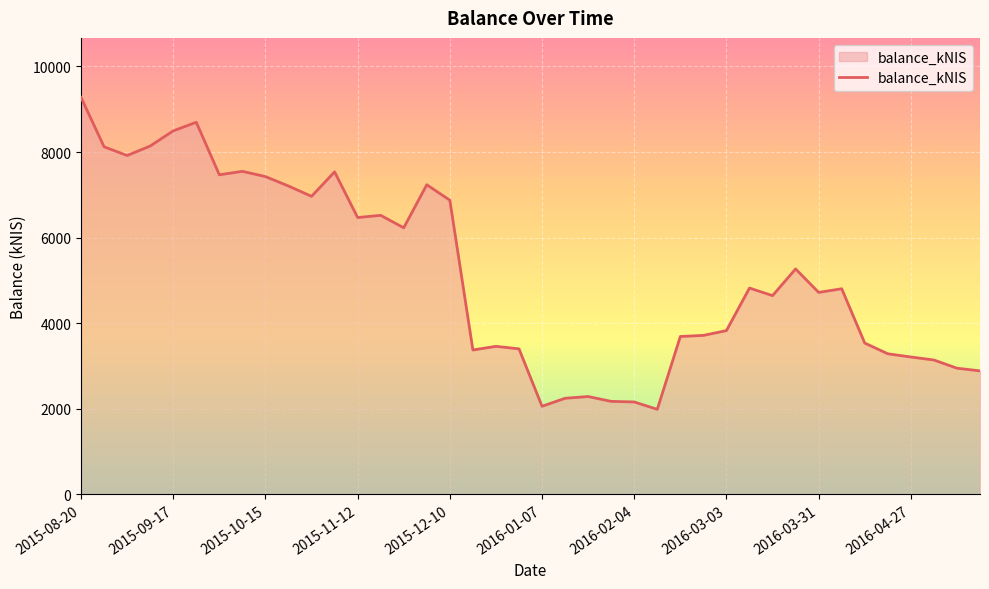

What is the smallest value displayed?

1985.0